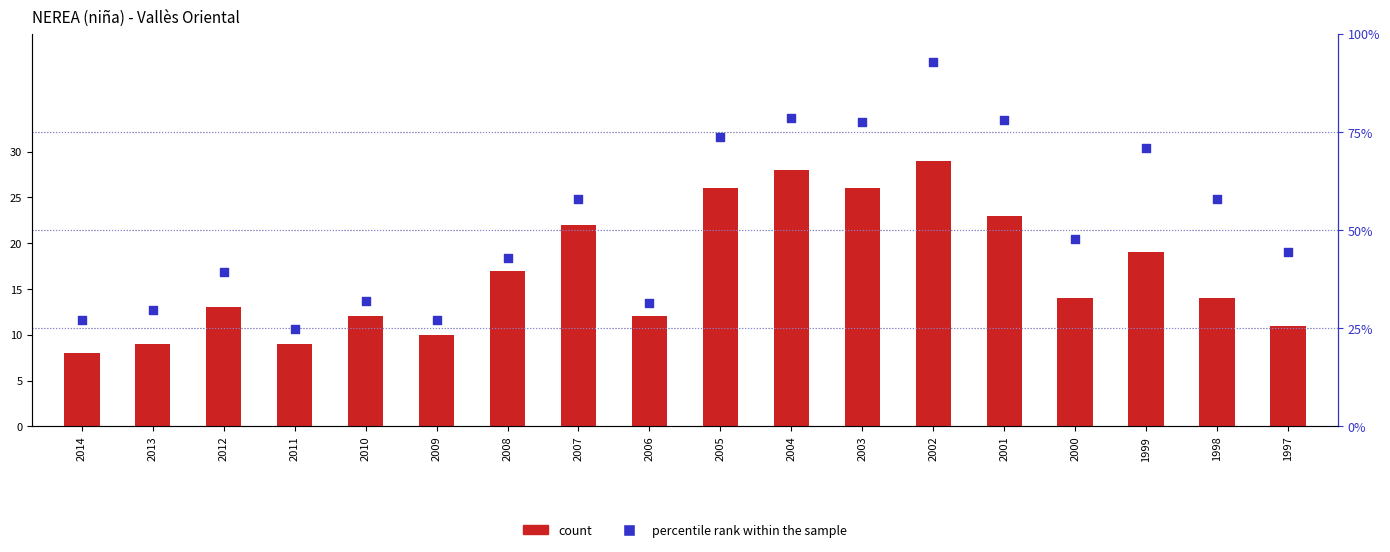

Which series has the largest total across all categories?

count